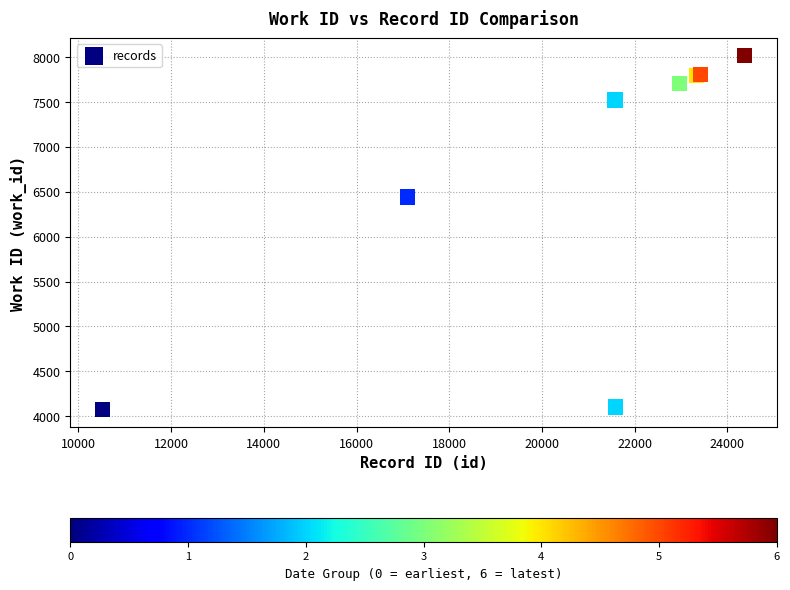

What Y value in the scatter plot is closest to 6043?

6441